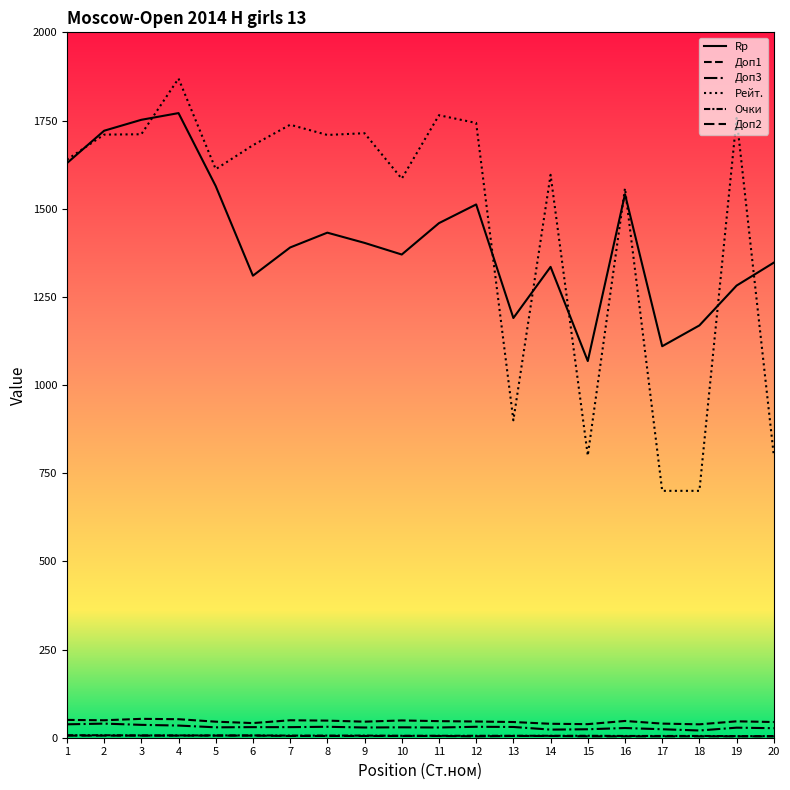

What is the value of the Rp point at the 15th from the left?

1068.0